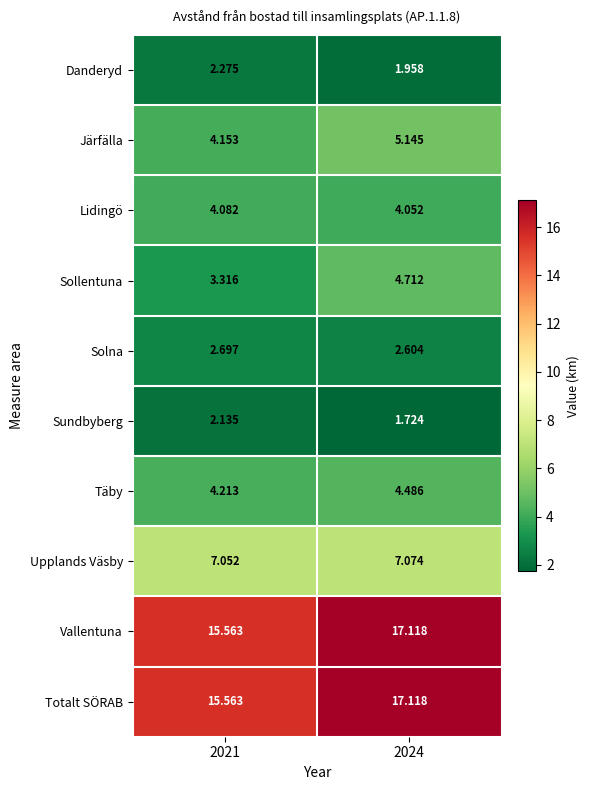

Is the value of Lidingö at 2021 greater than the value of Järfälla at 2024?

No